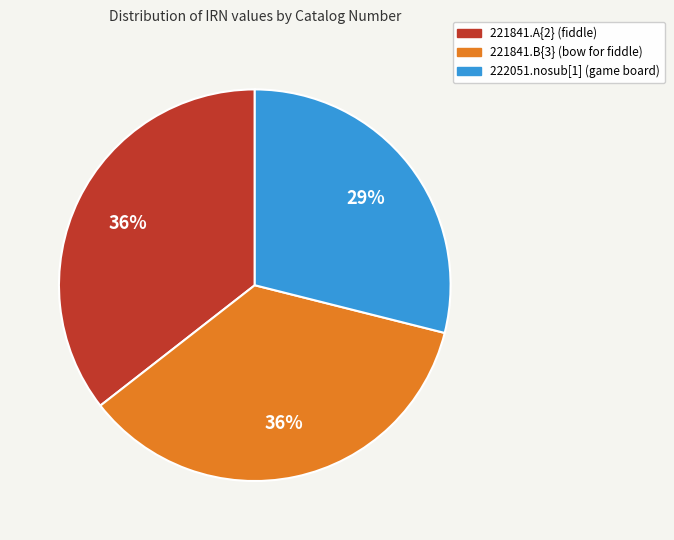

What is the smallest slice in the pie chart?

222051.nosub[1] (game board)